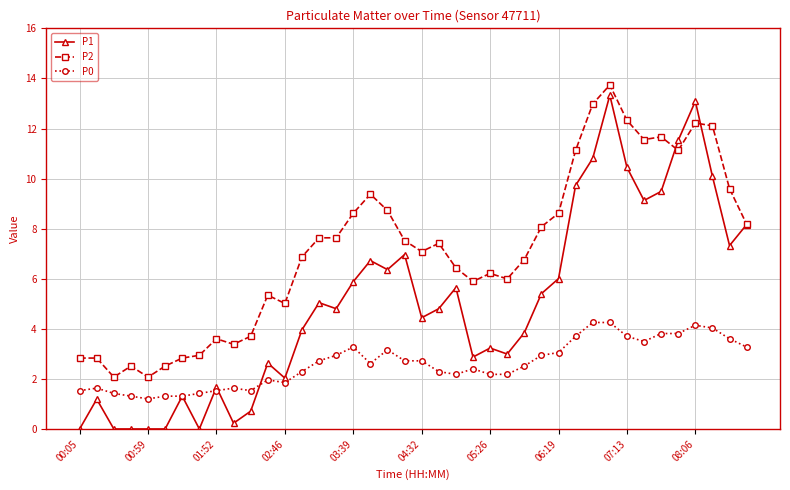

What is the maximum value shown in the chart?

13.7